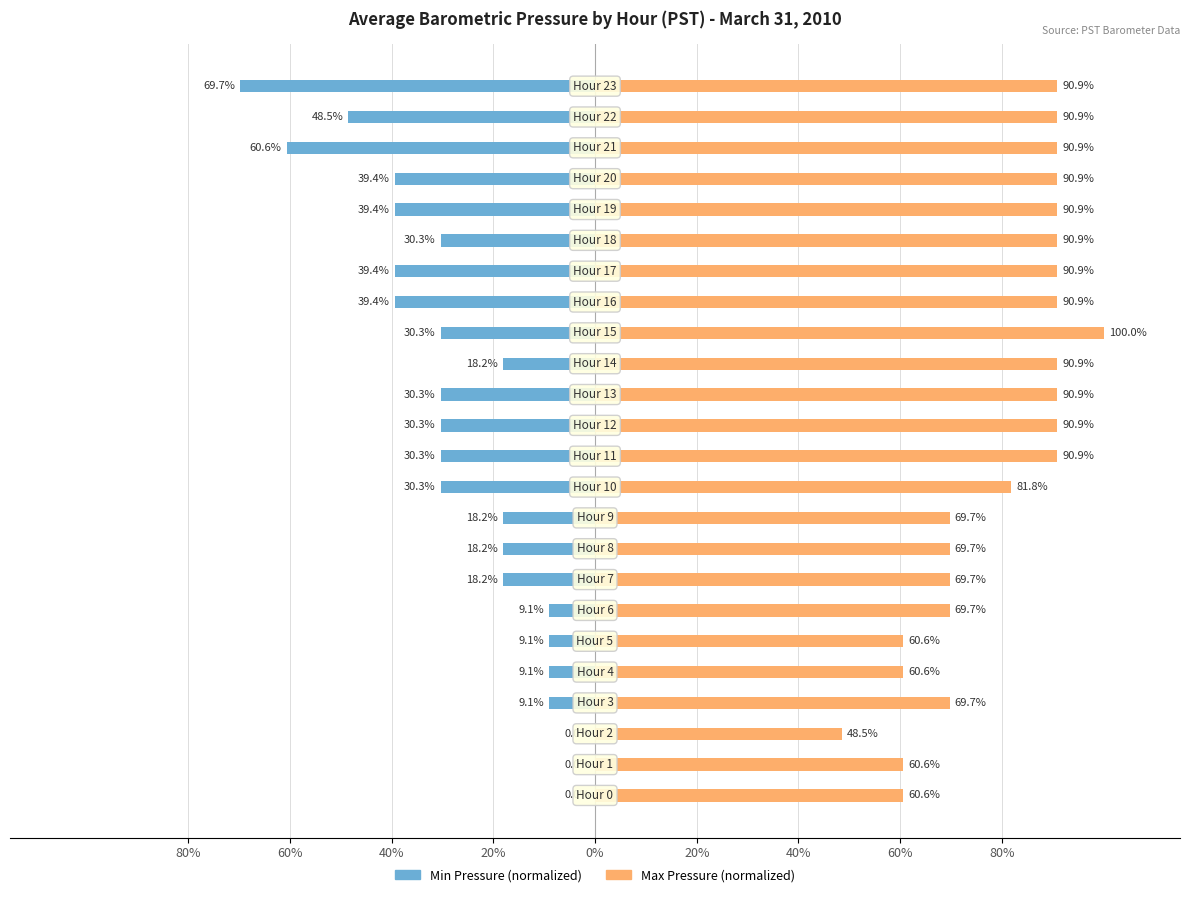

True or false: Max Pressure (normalized) has a value of 52.2 at 17.

False